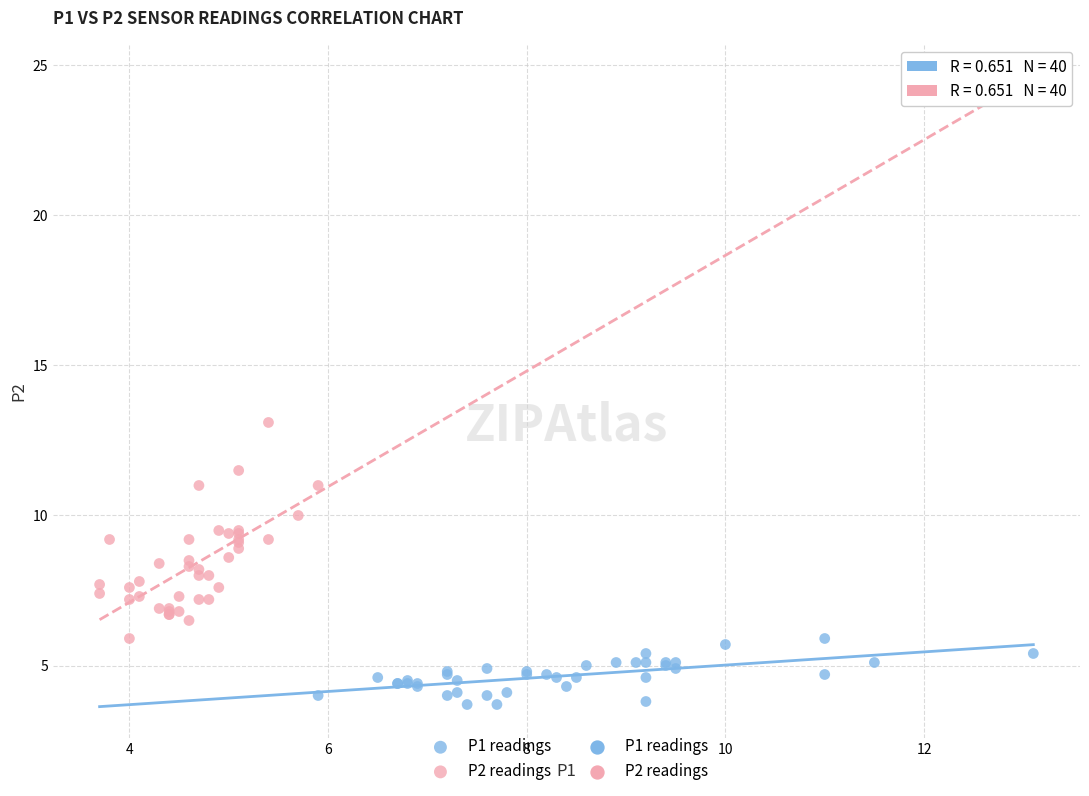

Which series reaches the minimum Y coordinate?

P1 readings